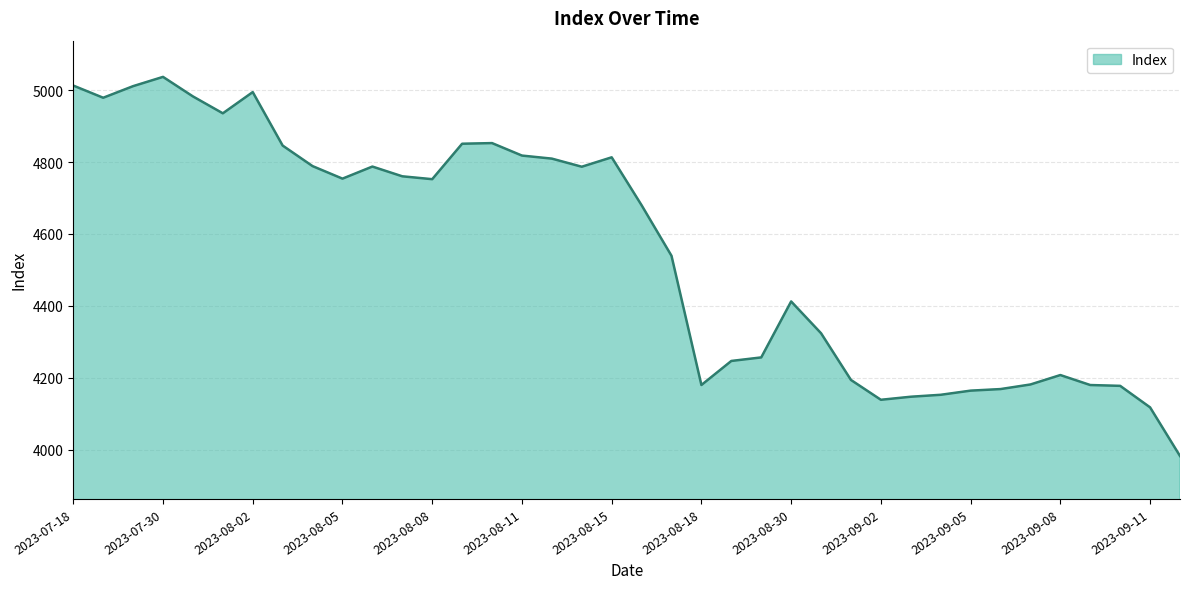

What is the difference between the maximum and minimum values?

1054.4